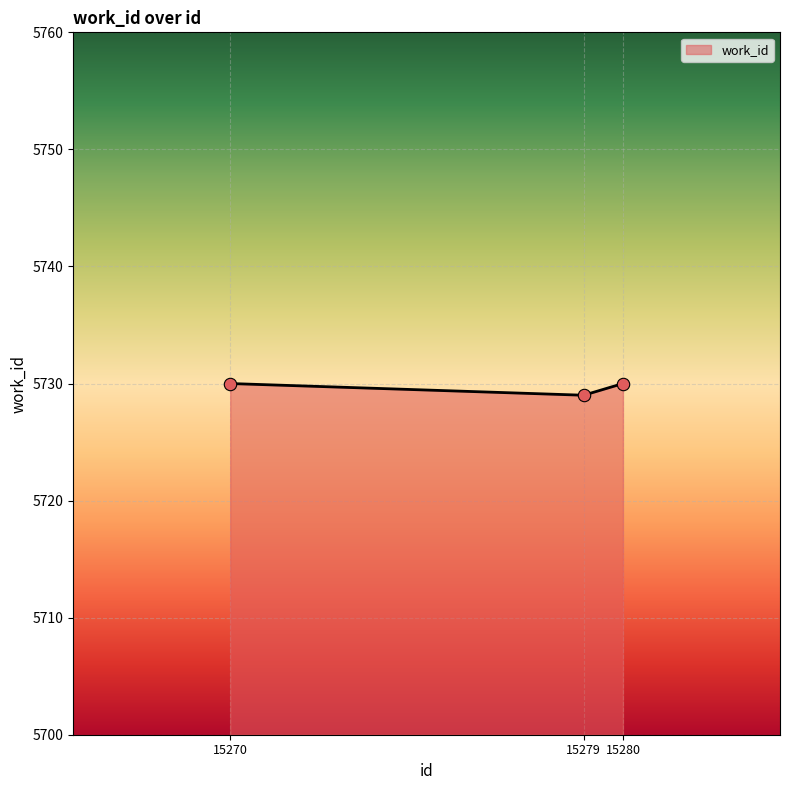

What is the change in value from 15279 to 15280?

+1